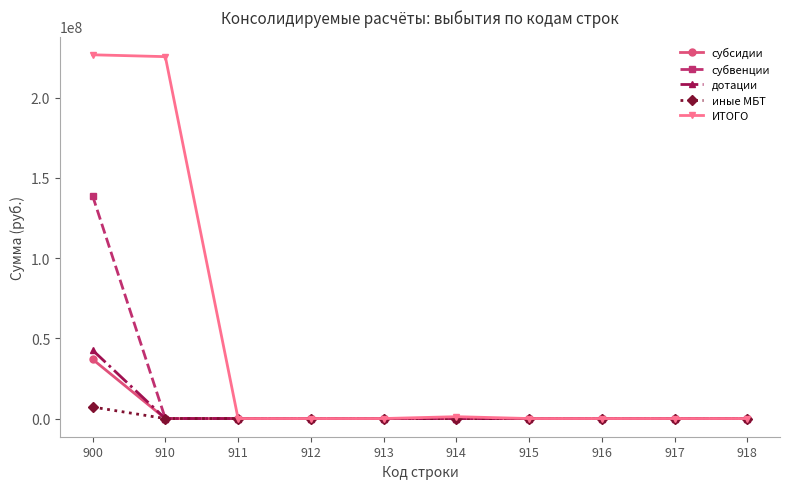

Does the chart display data point markers on the line(s)?

Yes